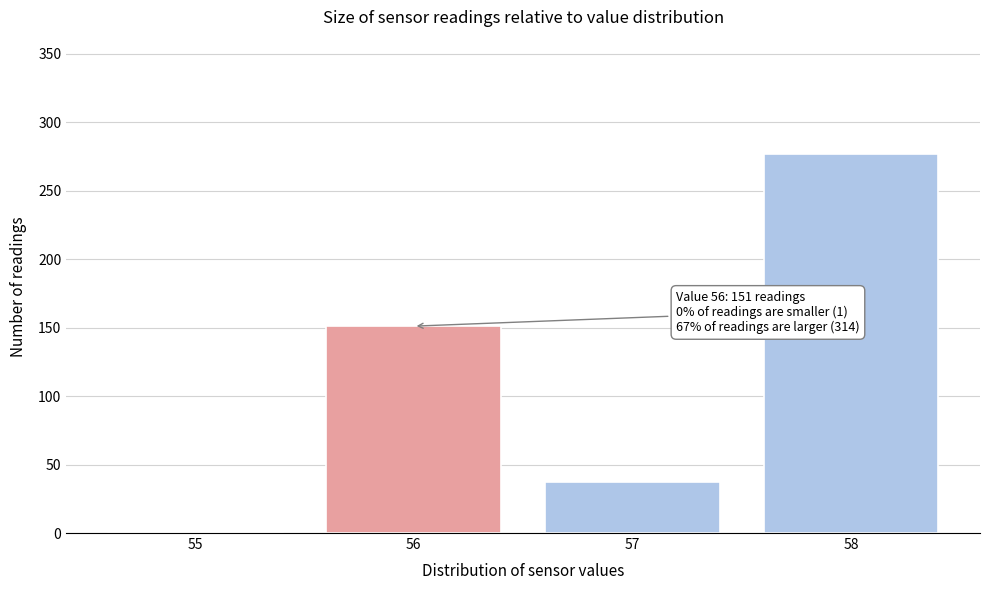

Reading right to left, list all the values displayed in this chart.

58=277	57=37	56=151	55=1